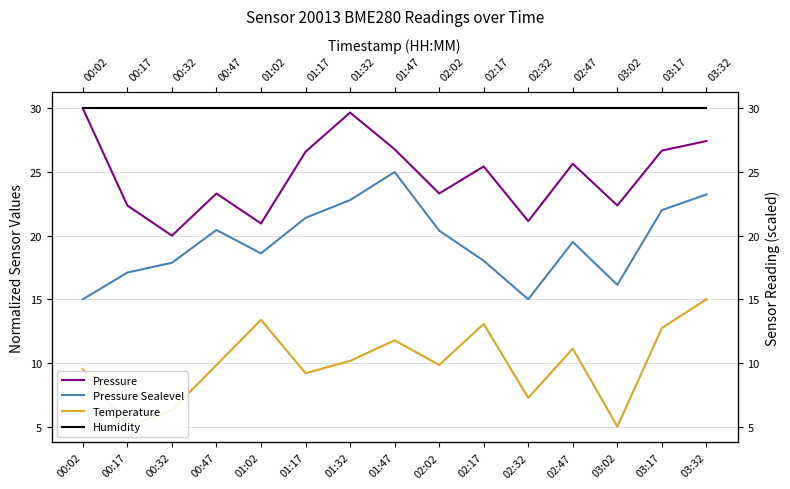

What is the difference between the highest and lowest values at 02:17?

16.9